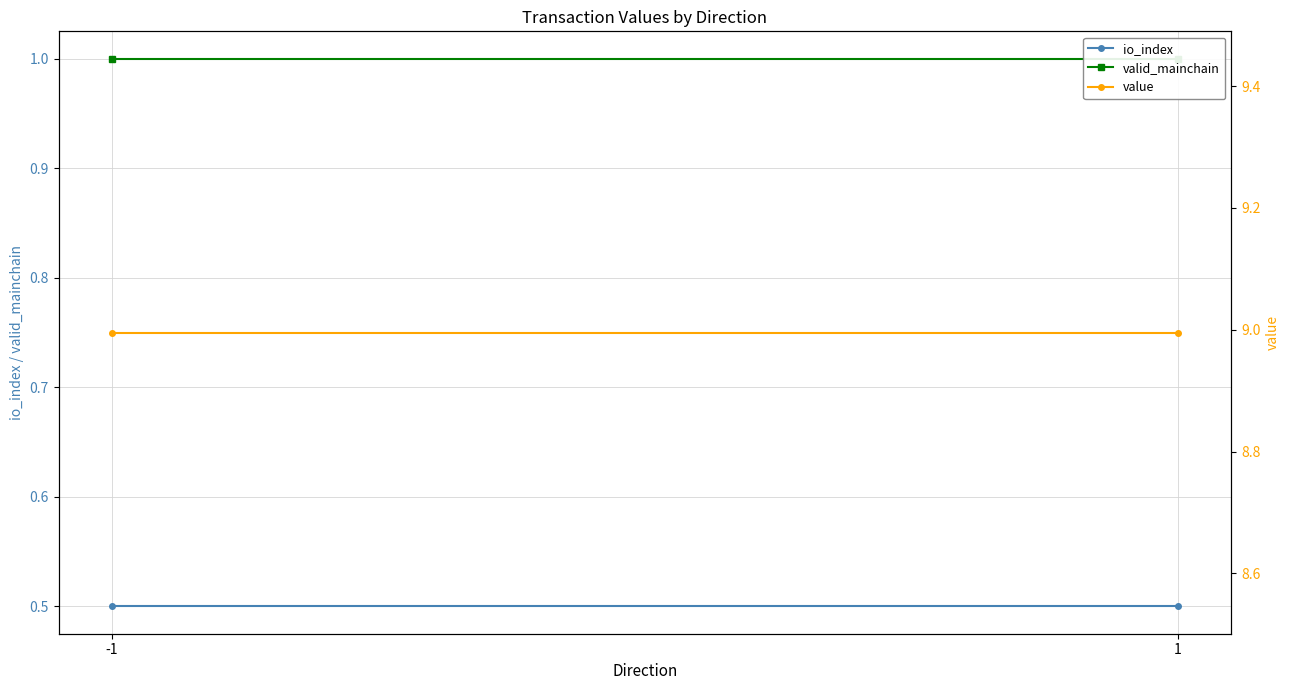

Rank the series by their maximum value, from highest to lowest.

value, valid_mainchain, io_index